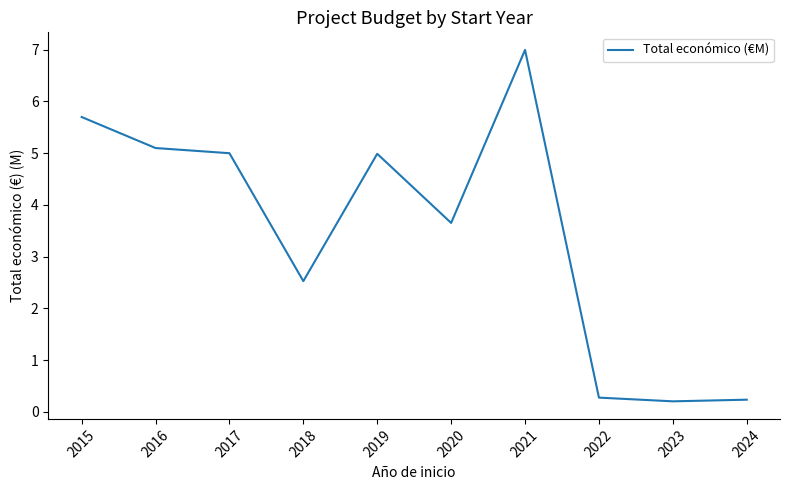

What is the approximate value at 2017?

5.0